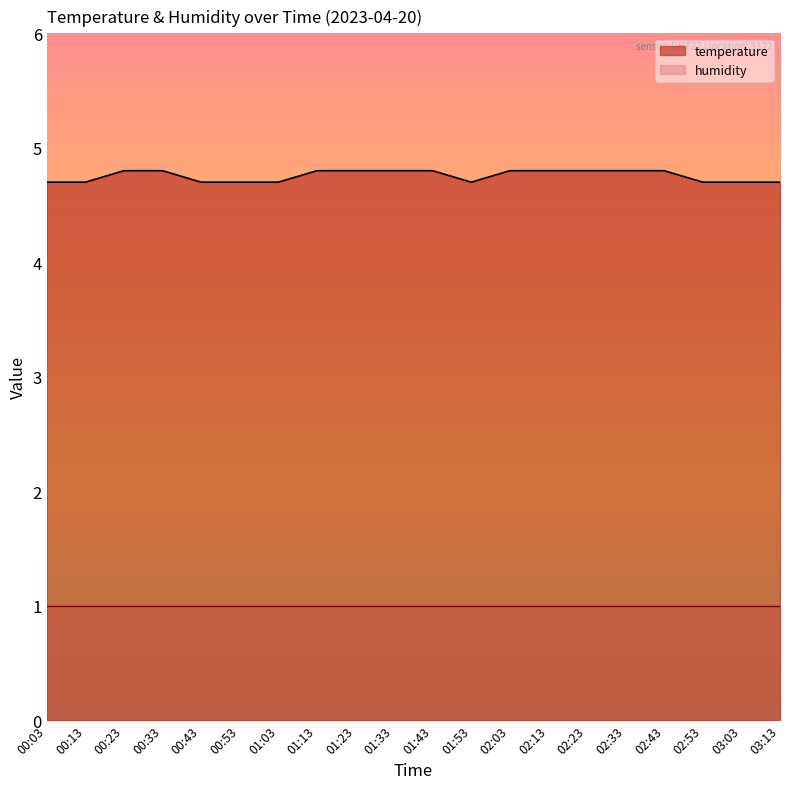

What is the maximum value shown in the chart?

4.8